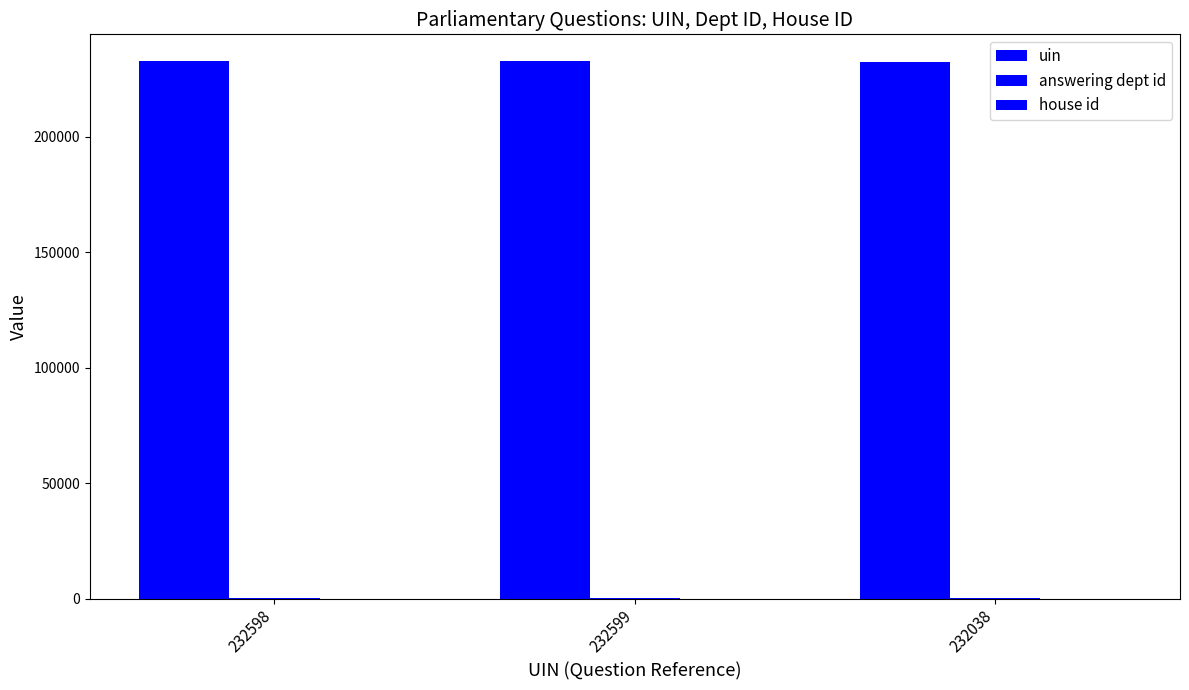

Reading left to right, transcribe all the data shown in this chart.

uin: 232598	232599	232038
answering dept id: 28	28	28
house id: 1	1	1